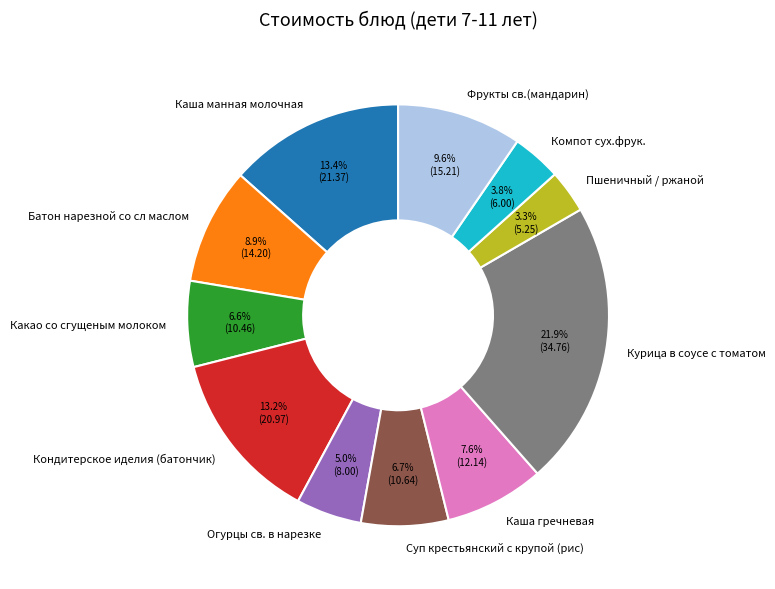

What is the largest slice in the pie chart?

Курица в соусе с томатом